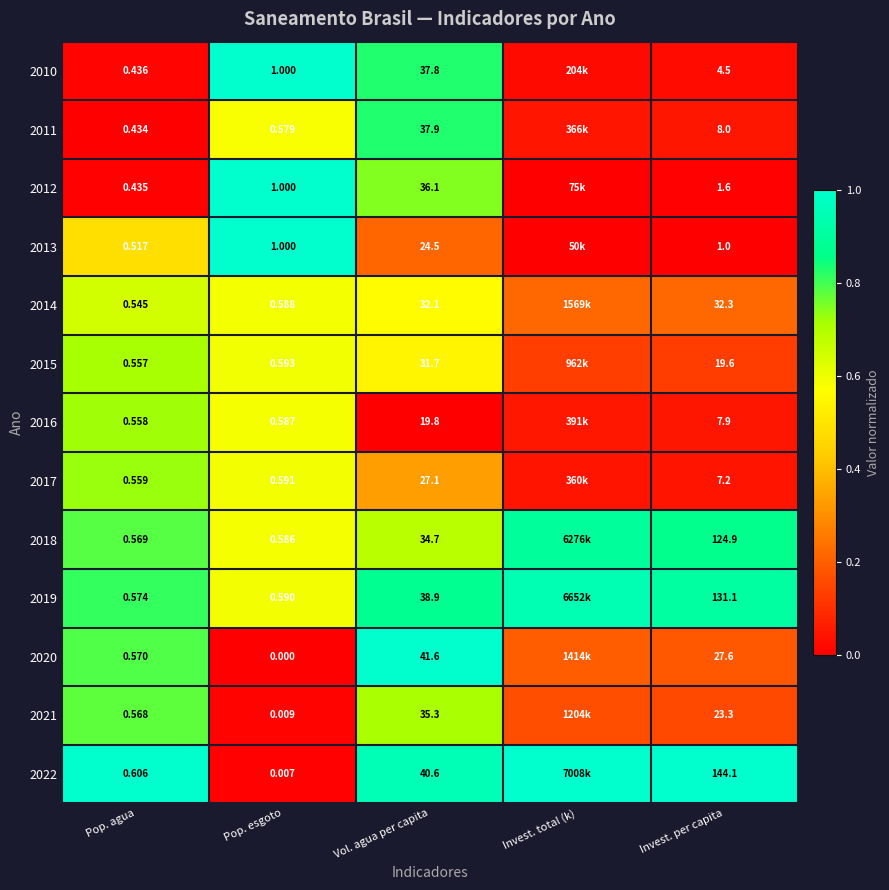

List the series in order of their peak value, lowest first.

2014, 2015, 2016, 2017, 2021, 2011, 2018, 2019, 2010, 2012, 2013, 2020, 2022